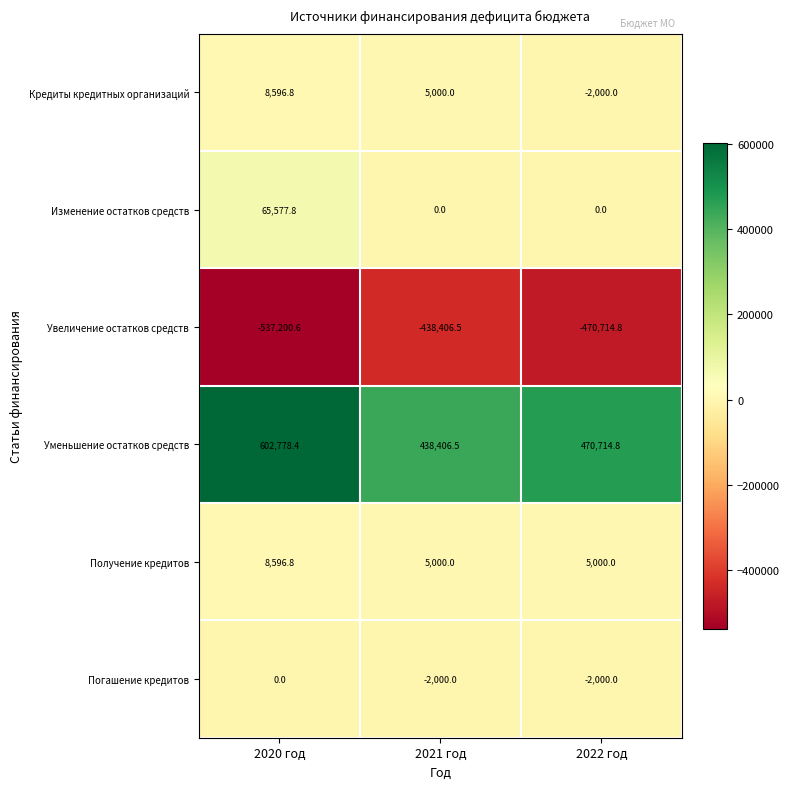

What is the sum of all Изменение остатков средств values?

65577.8